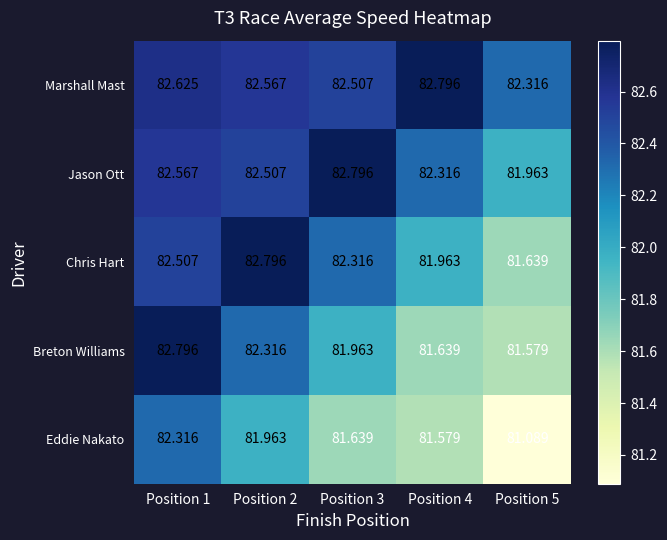

Which series has the largest total across all categories?

Marshall Mast